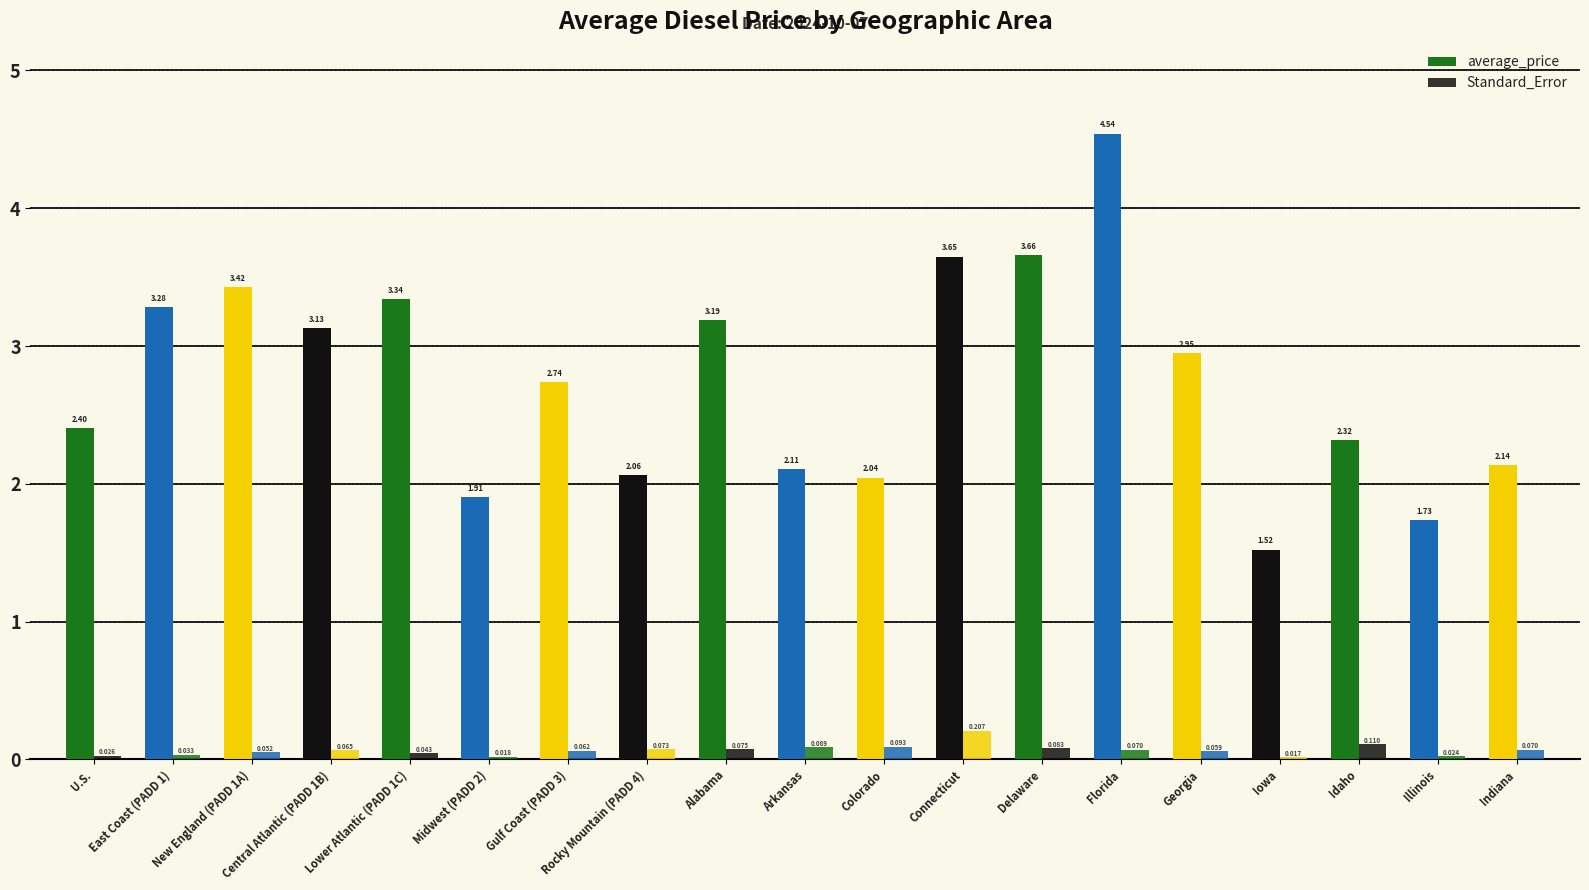

What value does the average_price series have at New England (PADD 1A)?

3.4